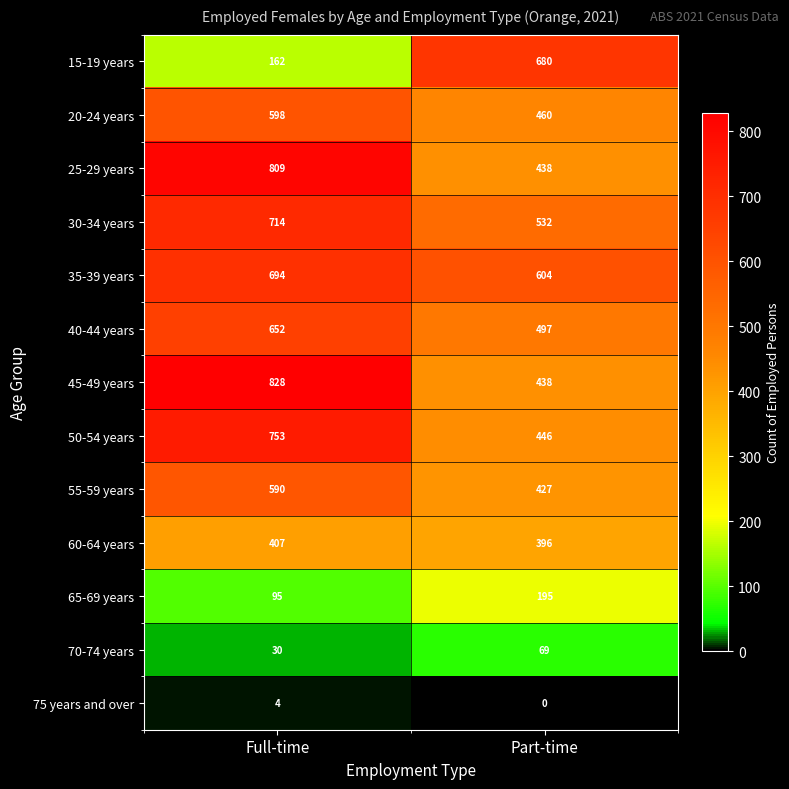

Reading right to left, extract all data points from this chart.

15-19 years: 680	162
20-24 years: 460	598
25-29 years: 438	809
30-34 years: 532	714
35-39 years: 604	694
40-44 years: 497	652
45-49 years: 438	828
50-54 years: 446	753
55-59 years: 427	590
60-64 years: 396	407
65-69 years: 195	95
70-74 years: 69	30
75 years and over: 0	4